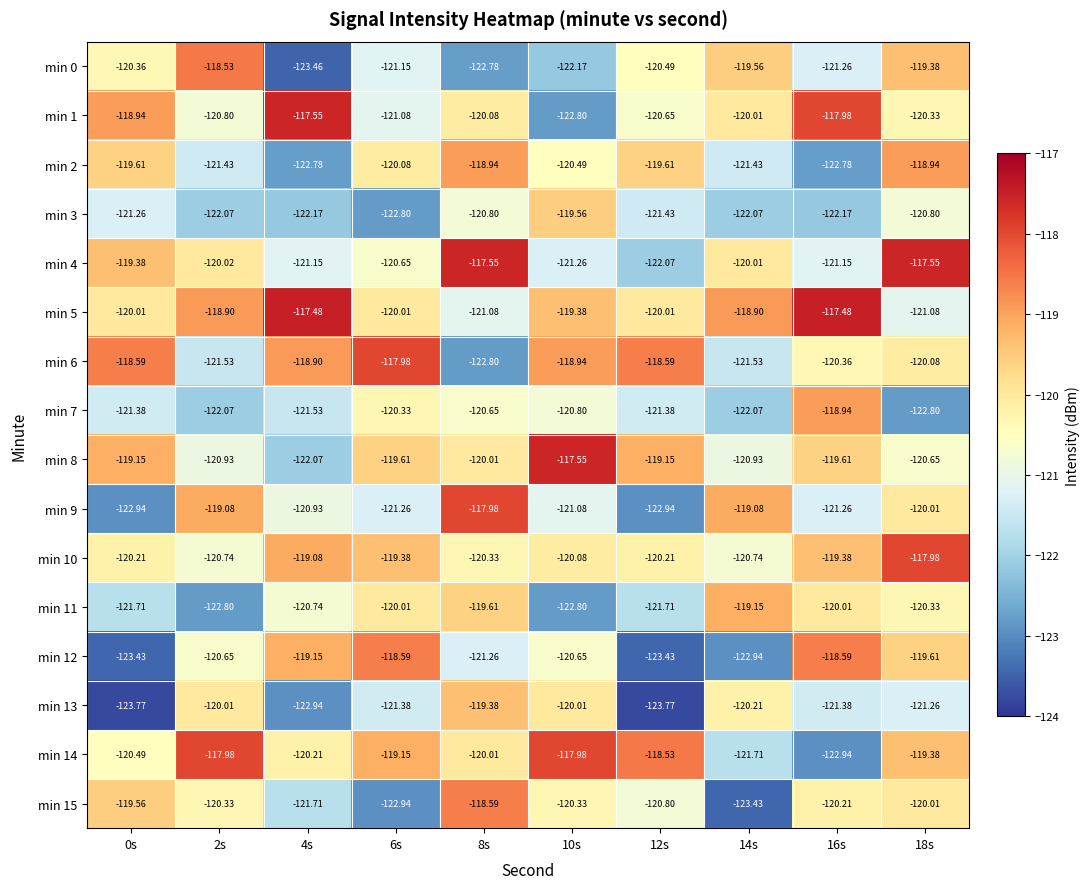

Which series has the largest total across all categories?

min 5